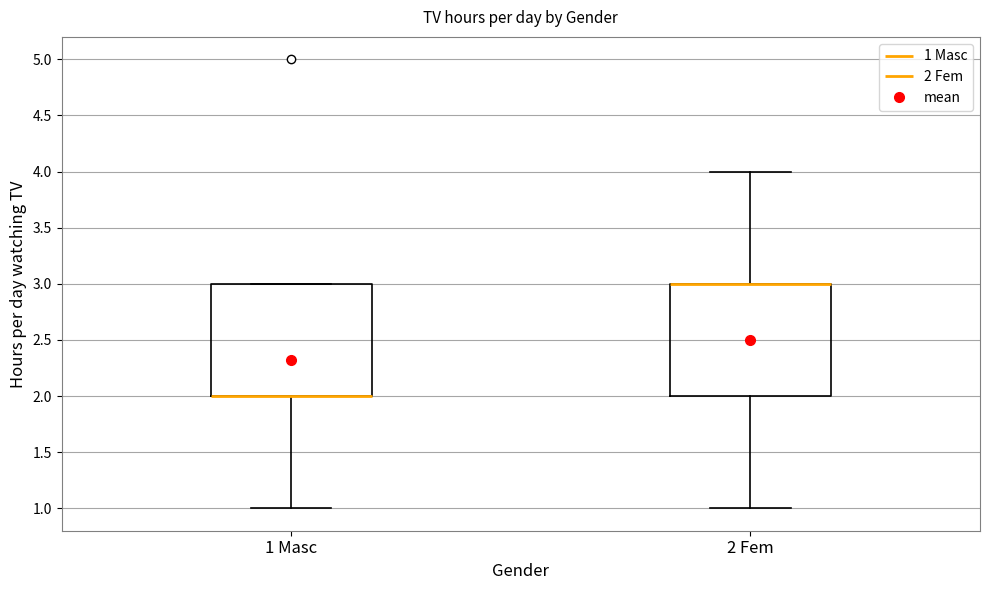

Where is the upper edge of the box for 1 Masc on the y-axis? The values are not printed on the chart, so give them approximately, as read against the axis.

3